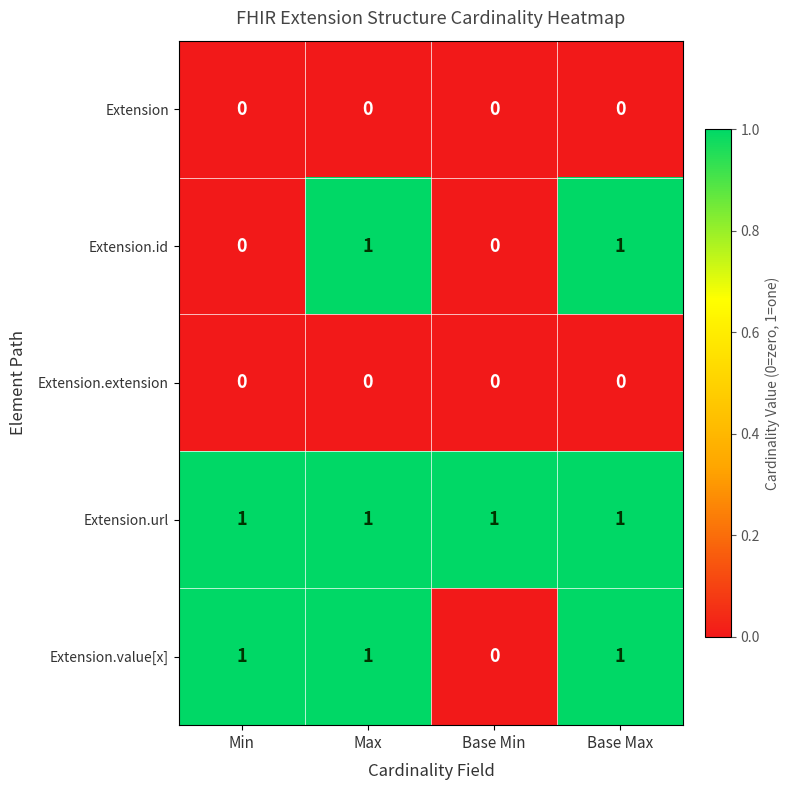

Between Min and Base Max, which series saw the biggest shift?

Extension.id